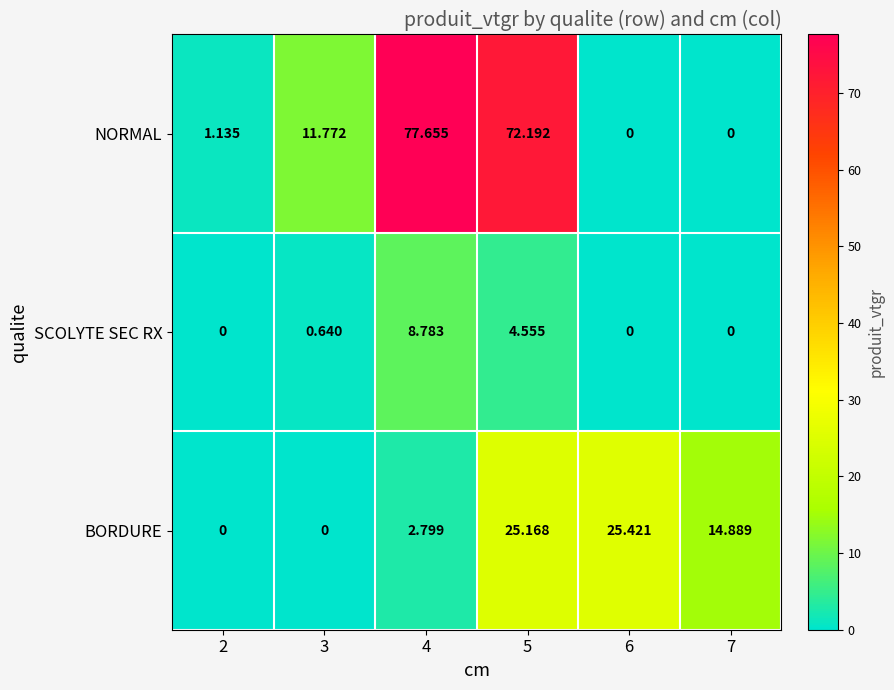

Which series has the largest total across all categories?

NORMAL